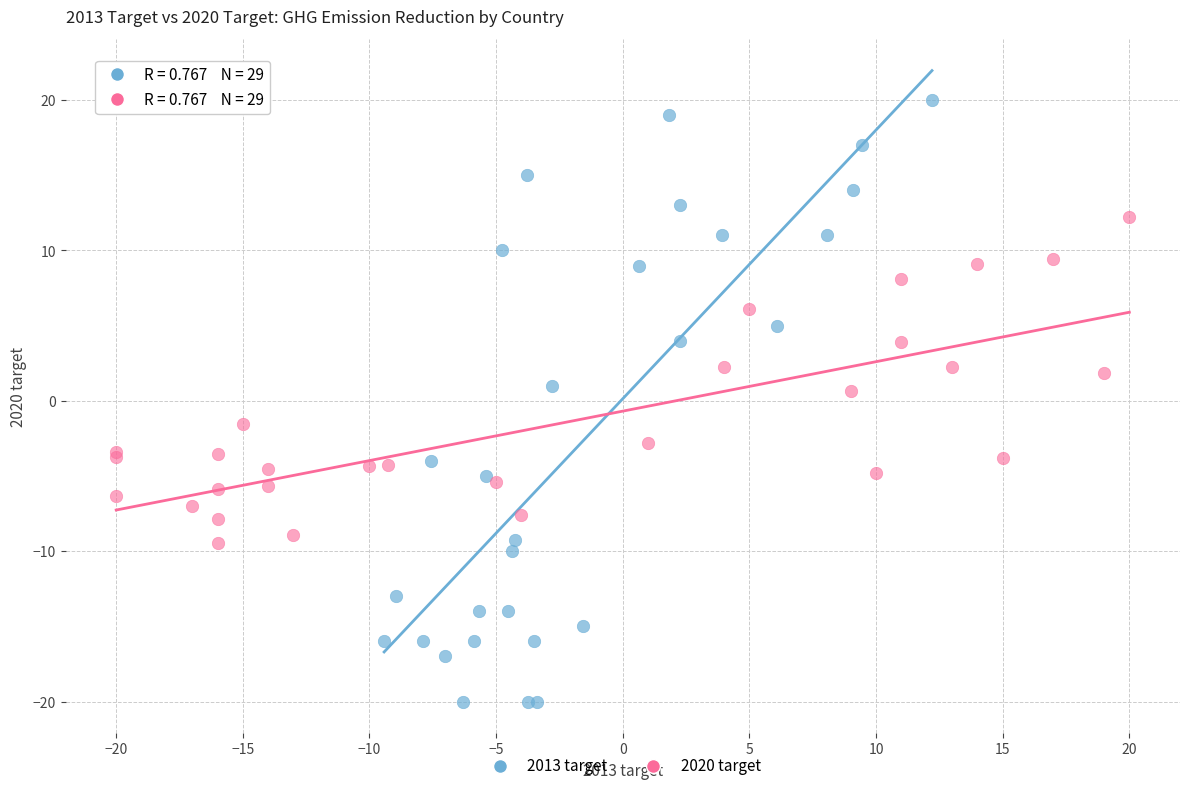

Which series contains the highest Y value?

2013 target